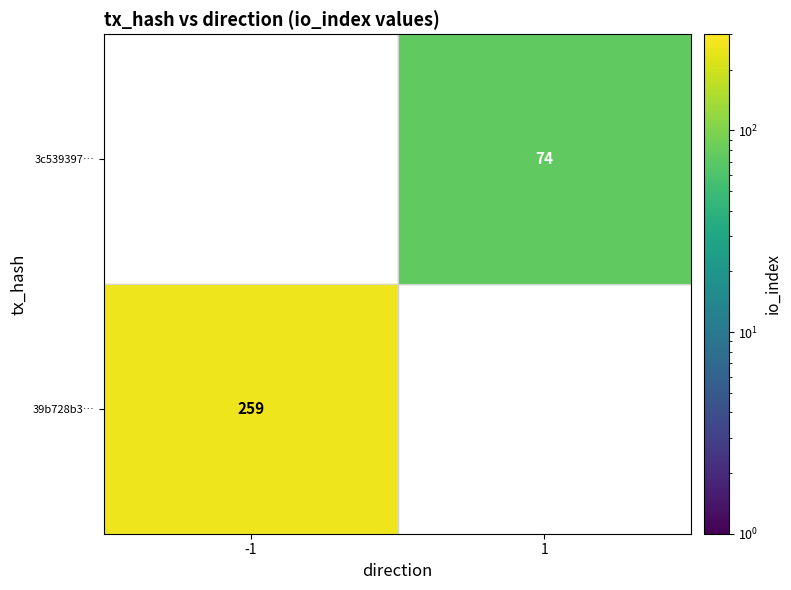

List the series in order of their overall mean, highest first.

39b728b38b6cd210f48d02da5acbaa84cfc713d, 3c5393970ac62a8f02c7400706adb279911f84f